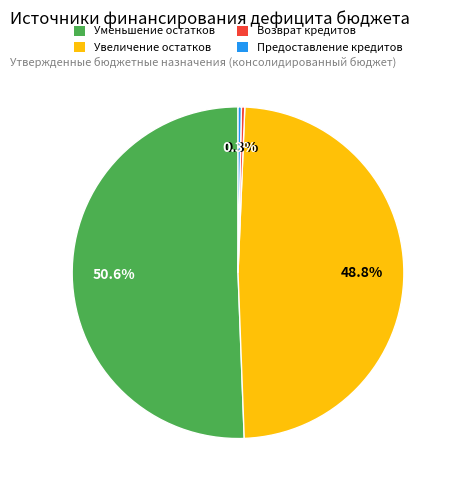

Count the number of slices in the pie.

4